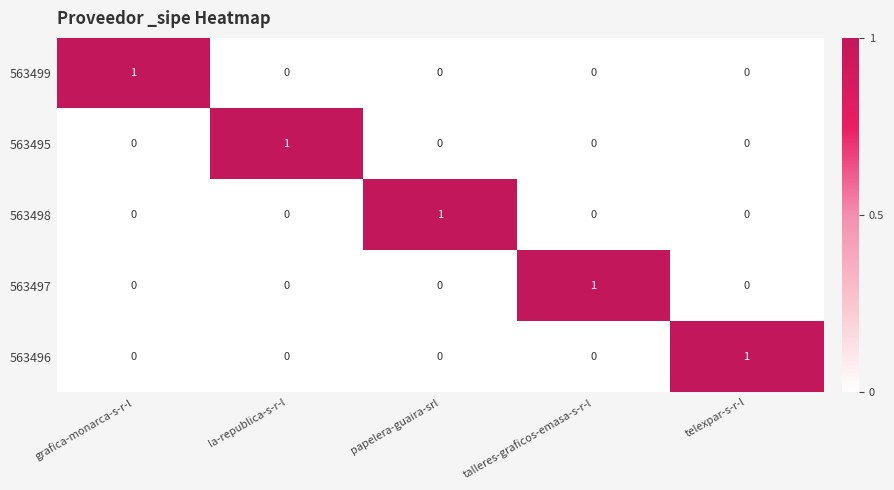

At how many categories does at least one series exceed 0?

5